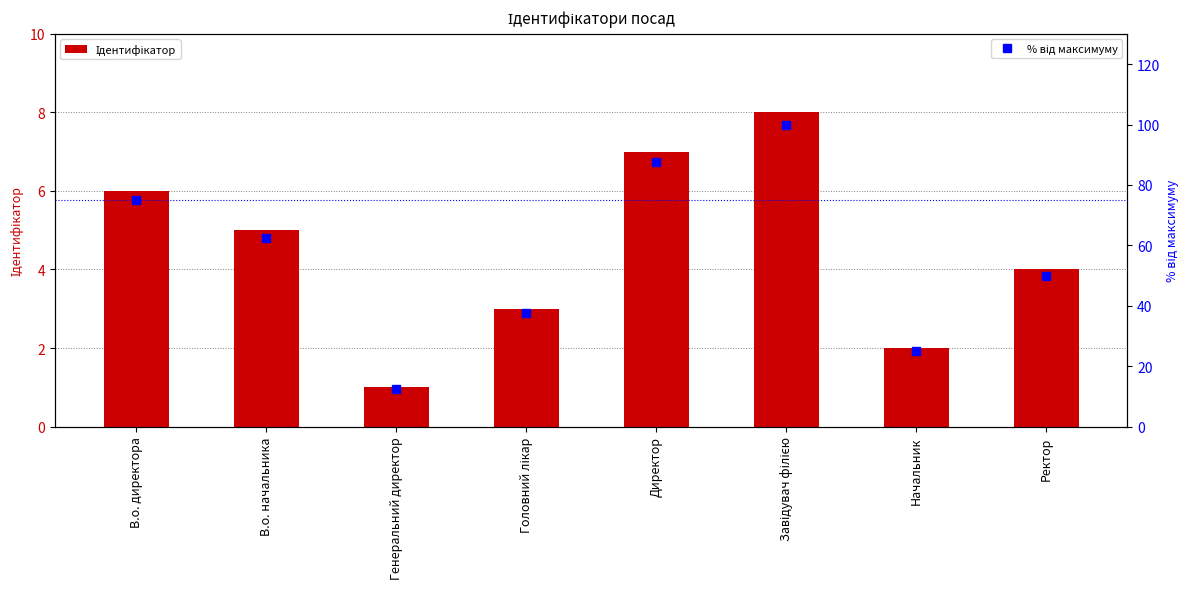

What is the label of the 5th bar from the right?

Головний лікар